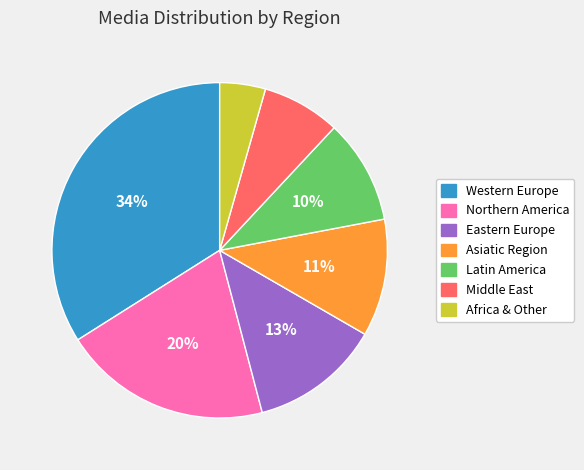

Does Northern America represent more than half of the total?

No